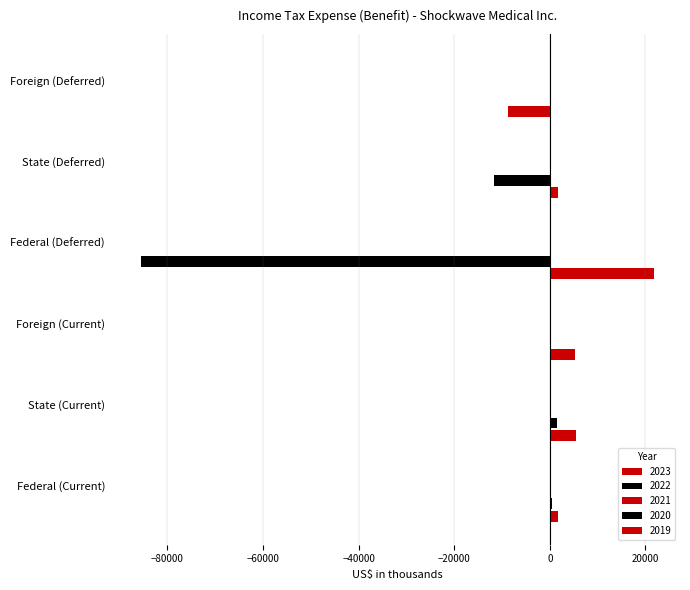

Reading left to right, extract all data points from this chart.

2023: 1638	5418	5239	21855	1625	-8772
2022: 403	1446	259	-85618	-11658	0
2021: 0	84	217	0	0	0
2020: 0	3	77	0	0	0
2019: 0	0	62	0	0	0